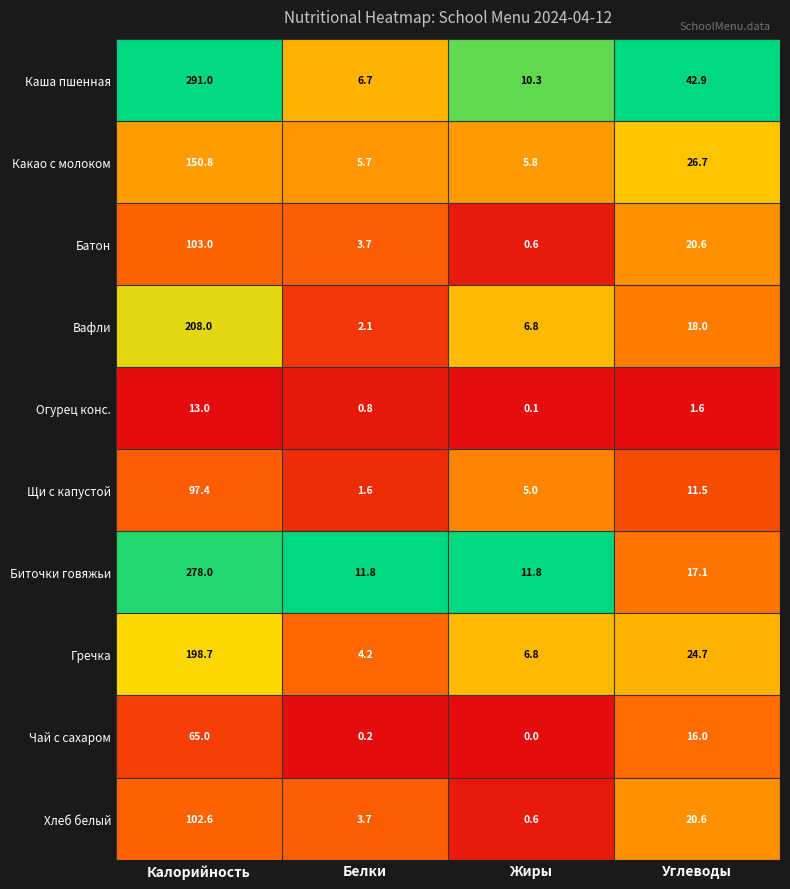

How many data points does each series have?

4